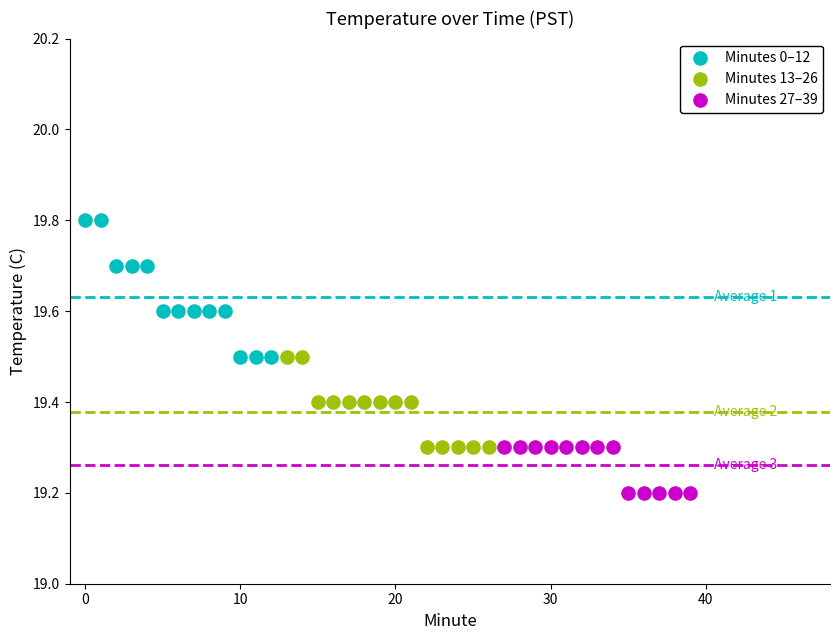

Which series has the widest spread of Y values?

Minutes 0–12